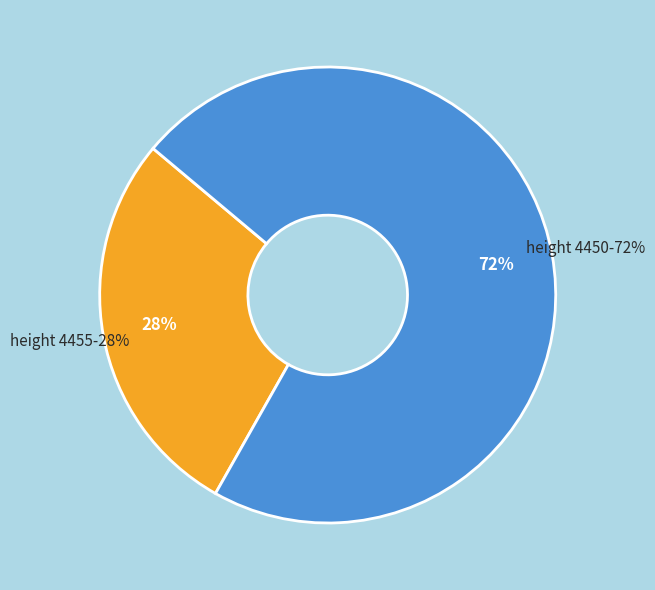

Which slice is the smallest?

4455